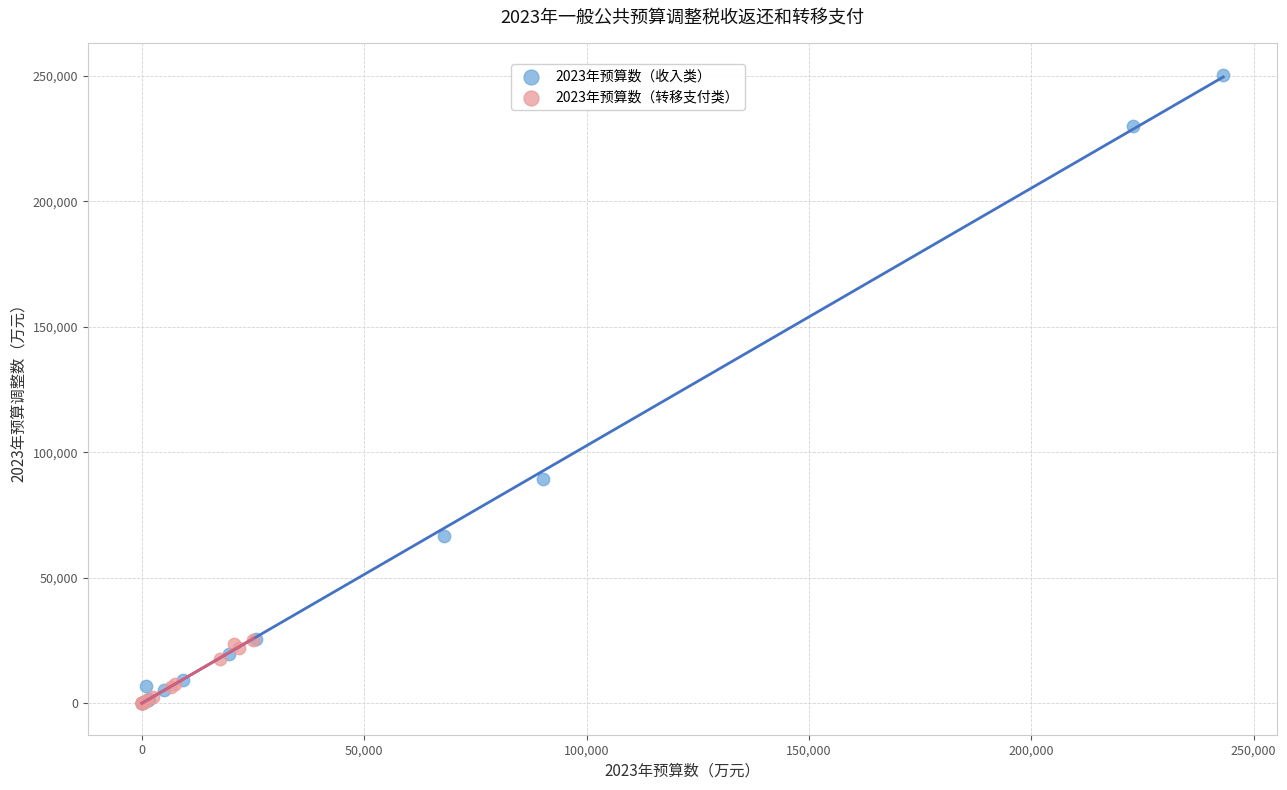

Which series reaches the maximum Y coordinate?

2023年预算数（收入类）